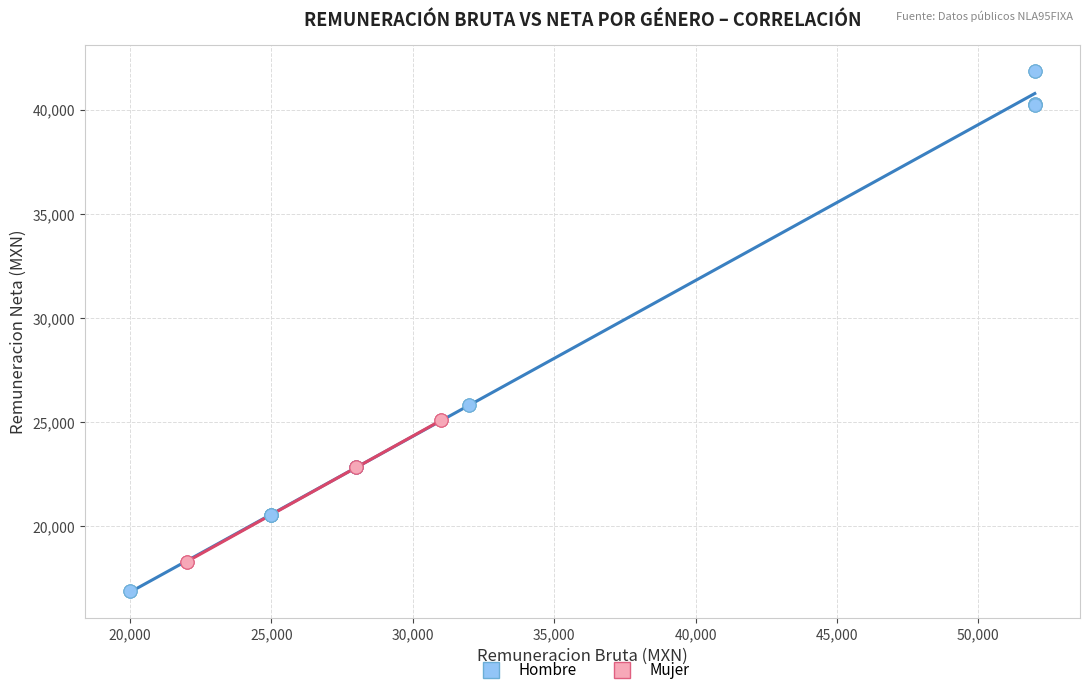

Which series reaches the maximum Y coordinate?

Hombre